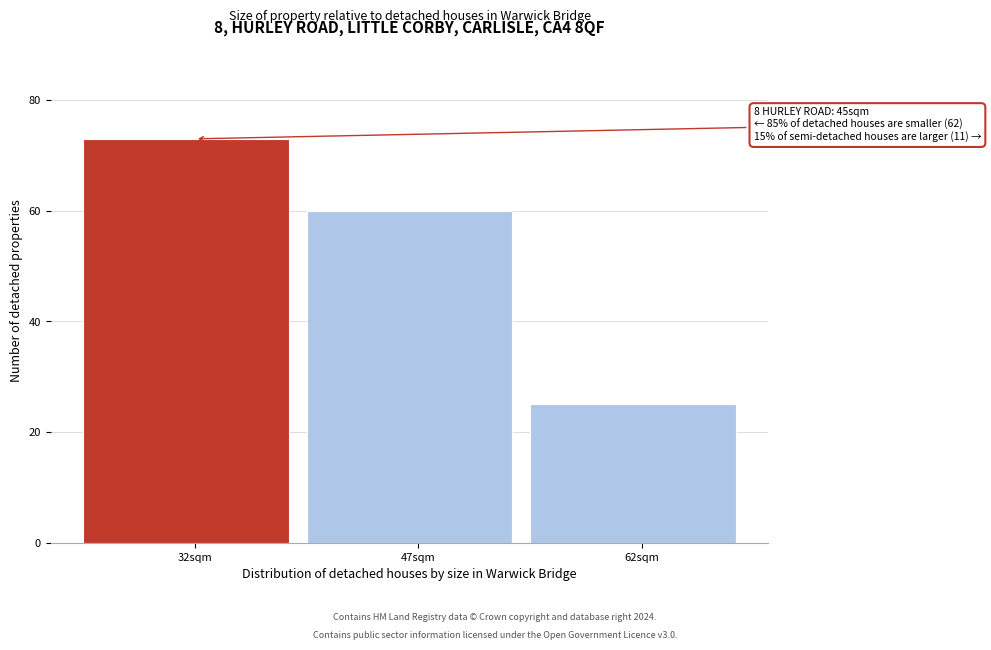

Reading left to right, list all the values displayed in this chart.

73	60	25